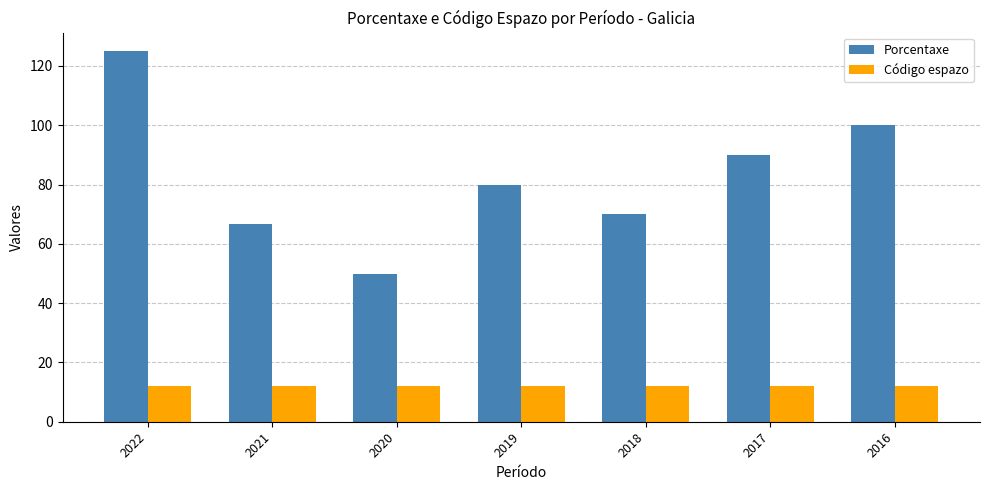

List the series in order of their peak value, highest first.

Porcentaxe, Código espazo